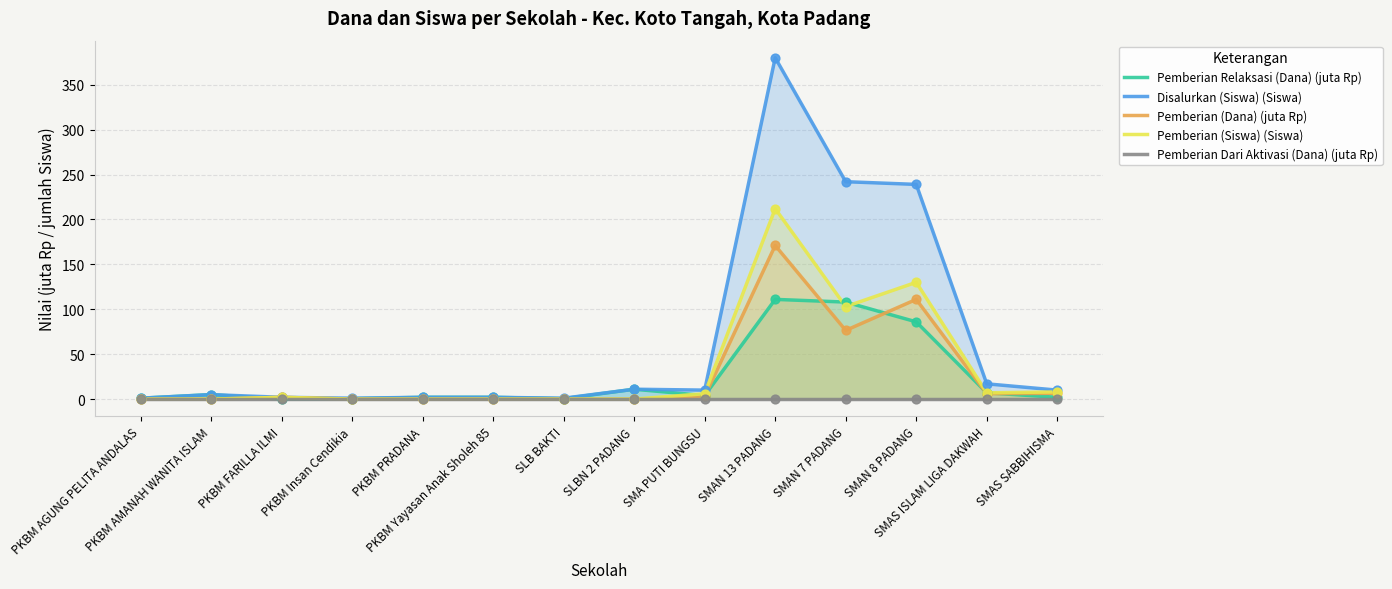

At how many categories does at least one series exceed 154?

3